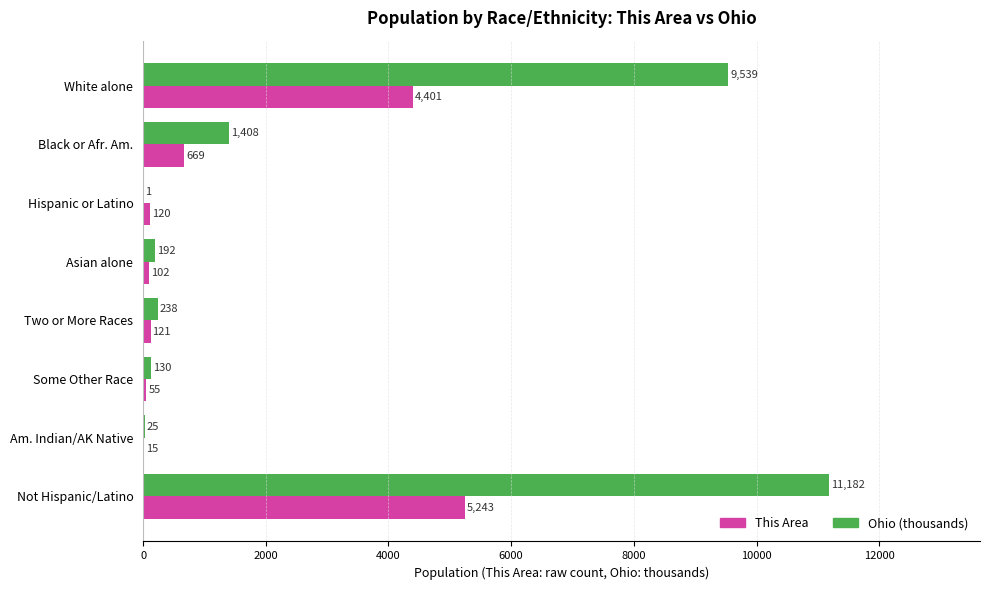

Which series has the largest total across all categories?

Ohio (thousands)